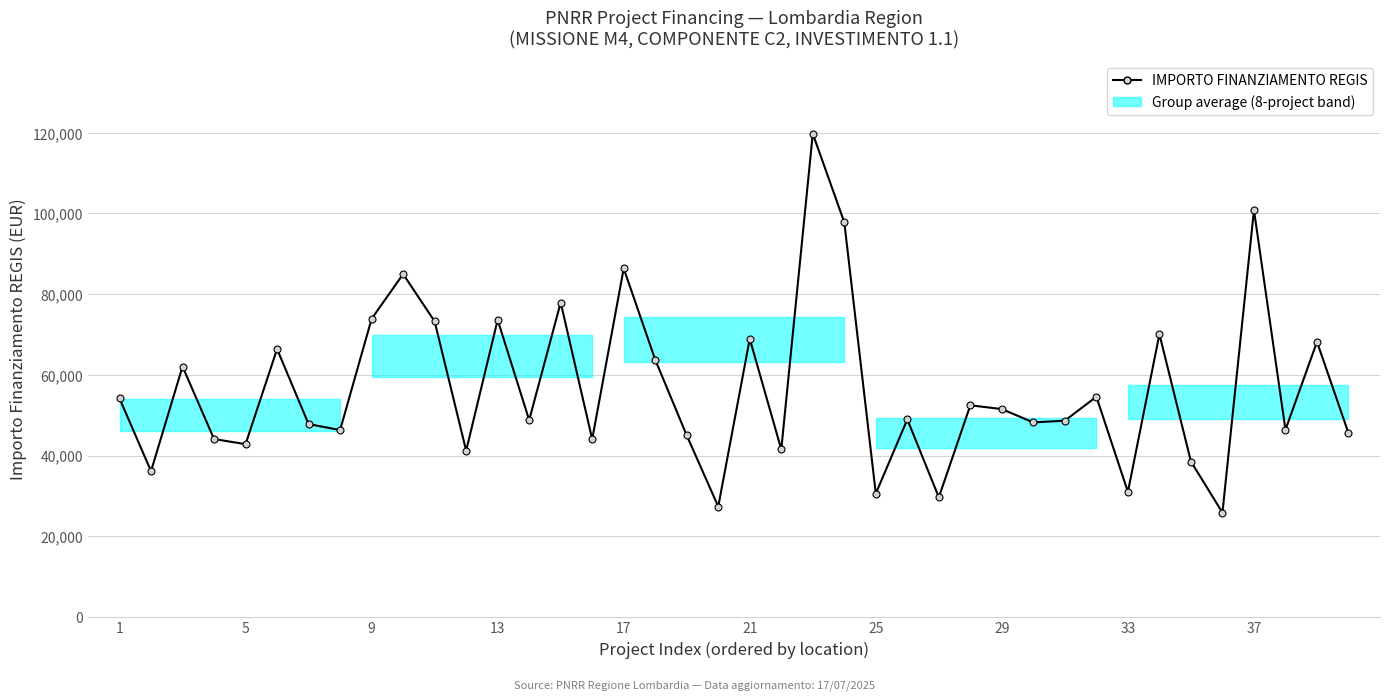

True or false: there are more than 1 points higher than both neighbors.

True